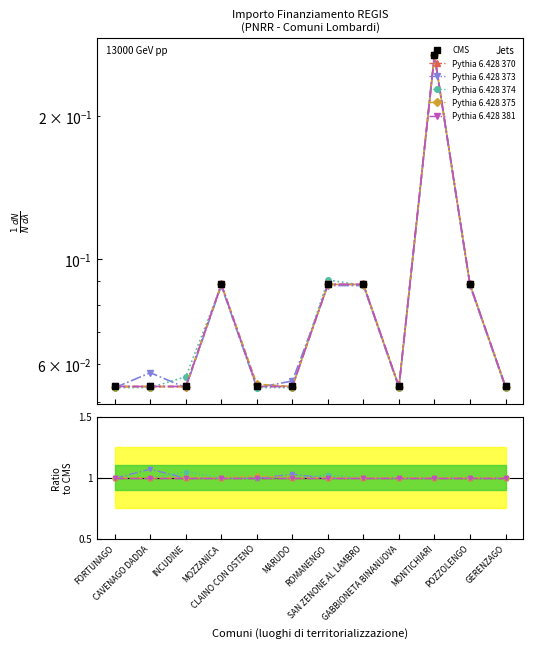

List the labels in order of Investimento 1.2 value, largest first.

MONTICHIARI, MOZZANICA, ROMANENGO, SAN ZENONE AL LAMBRO, POZZOLENGO, FORTUNAGO, CAVENAGO DADDA, INCUDINE, CLAINO CON OSTENO, MARUDO, GABBIONETA BINANUOVA, GERENZAGO